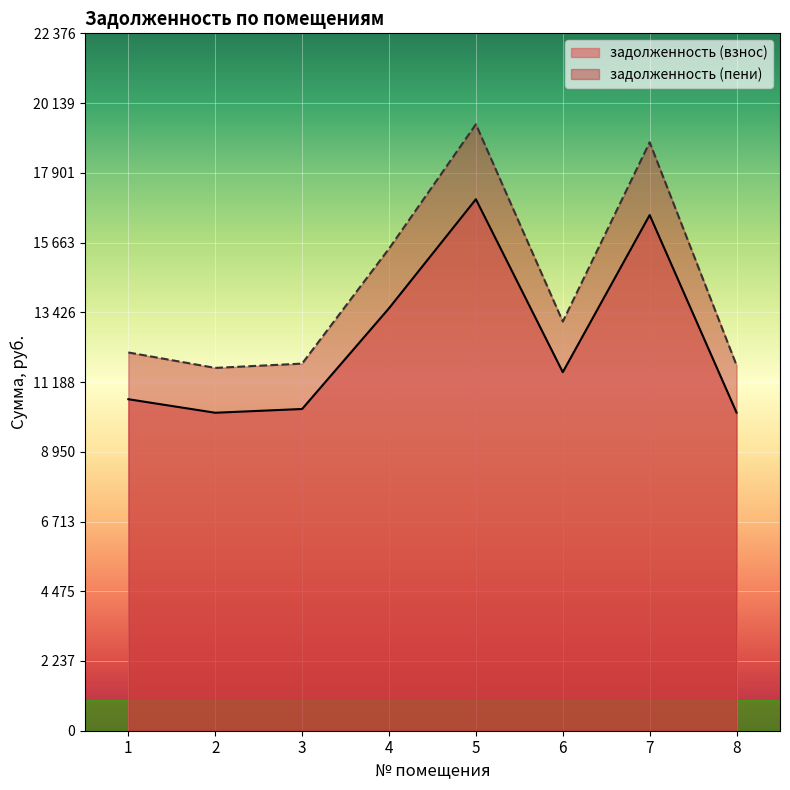

At which category does задолженность (взнос) reach its first local valley?

2